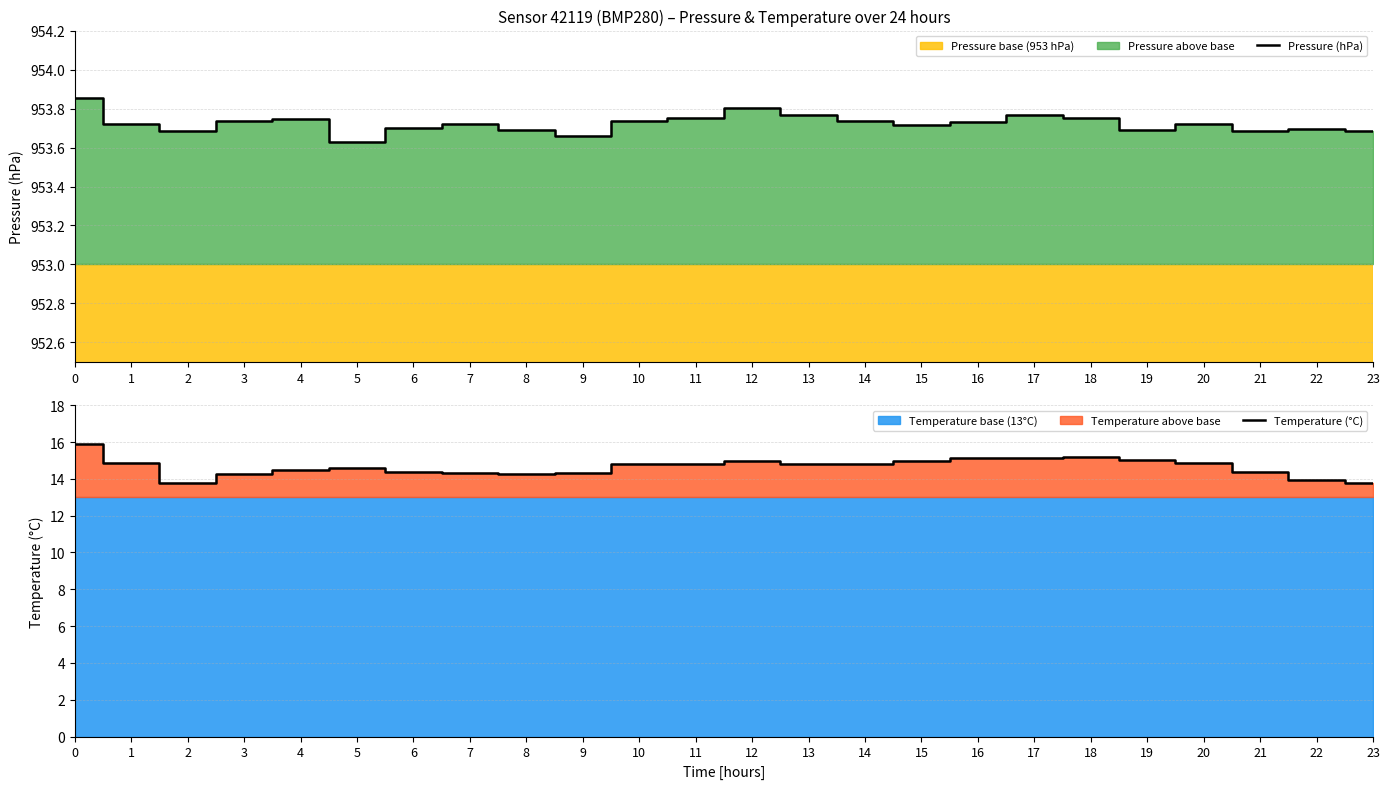

What is the sum of the Pressure (hPa) values at 8 and 4?

1907.4